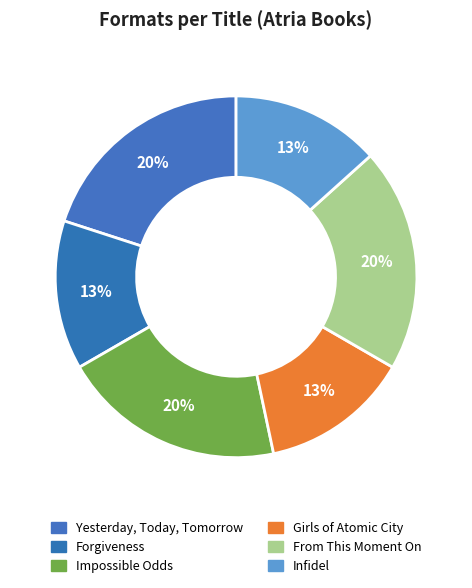

Approximately how many times larger is the value at Girls of Atomic City compared to Forgiveness?

1.0